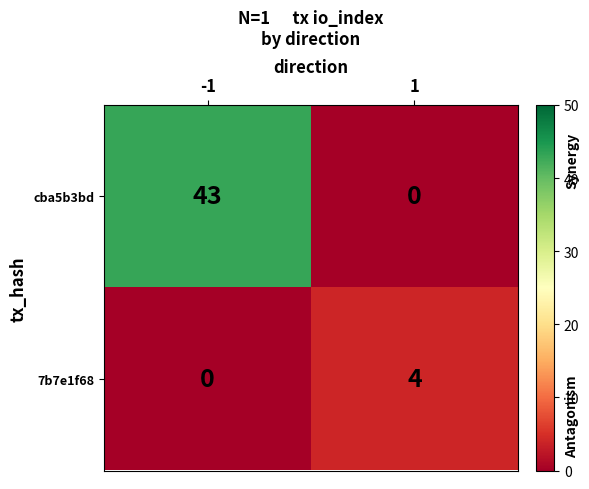

What is the difference between the highest and lowest values at -1?

43